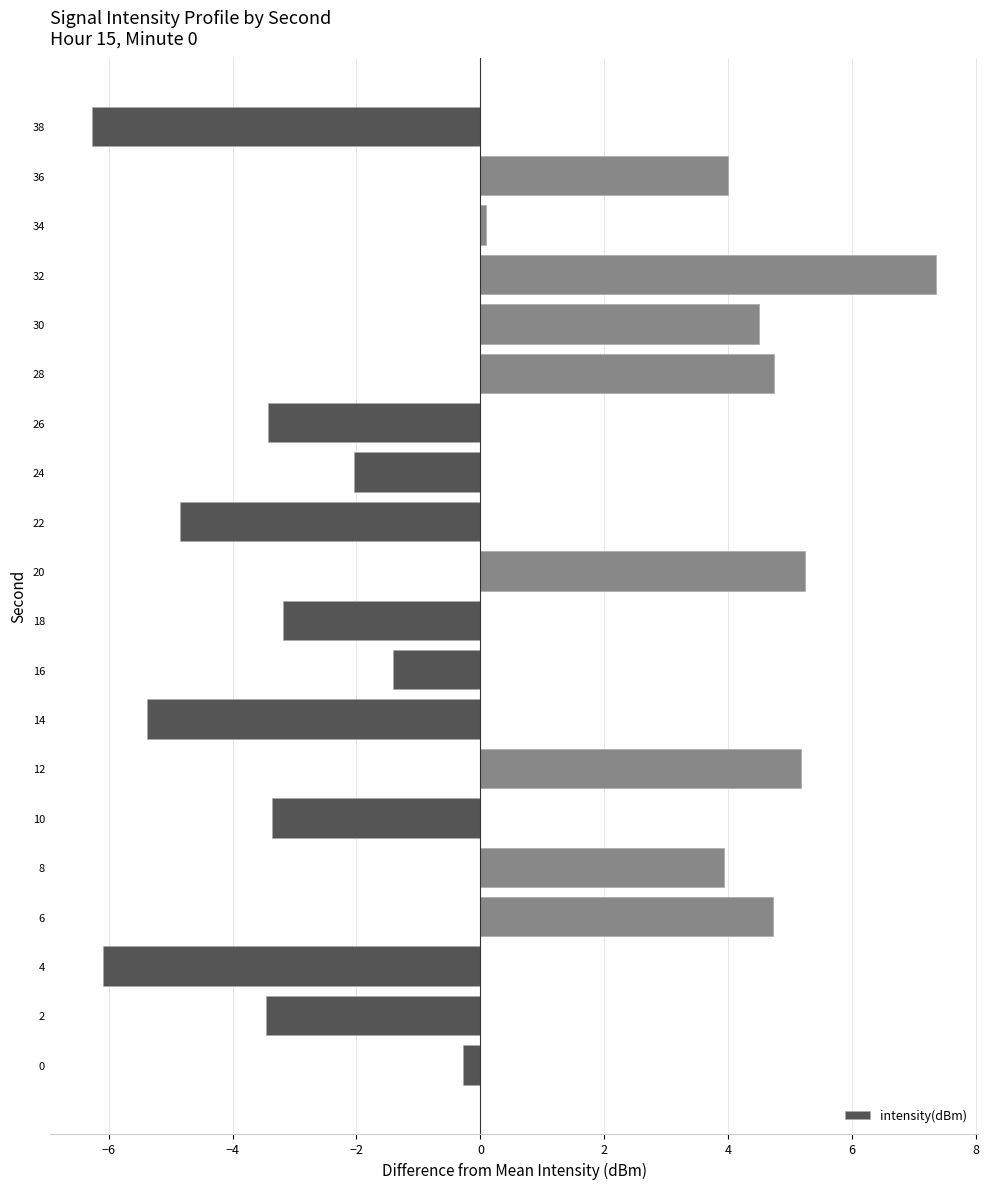

True or false: the data shows 1.7 at 10.

False